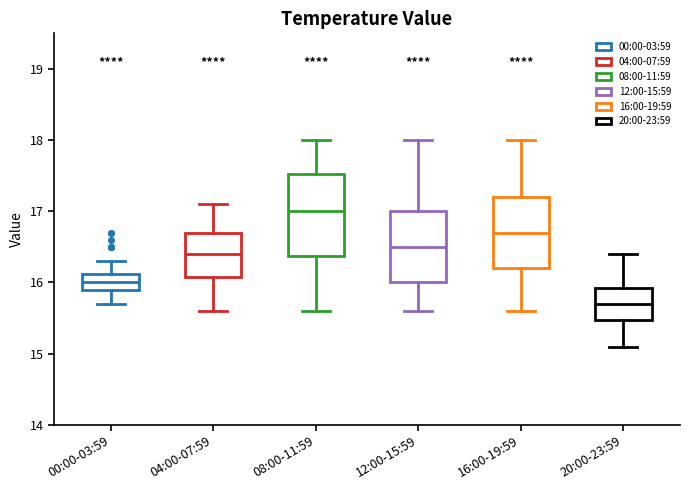

Where does the median line of the box for 00:00-03:59 sit on the y-axis? The values are not printed on the chart, so give them approximately, as read against the axis.

16.0